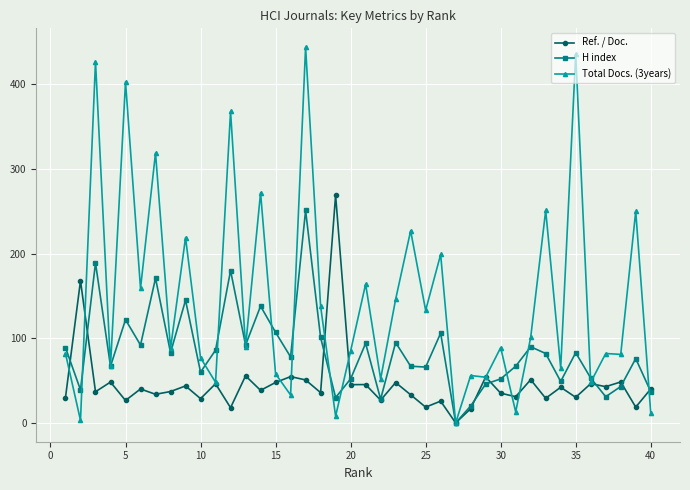

Does the chart display data point markers on the line(s)?

Yes